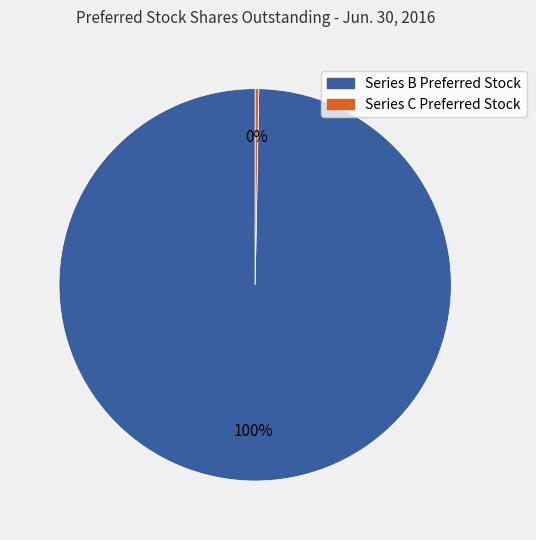

Does any single category account for the majority?

Yes